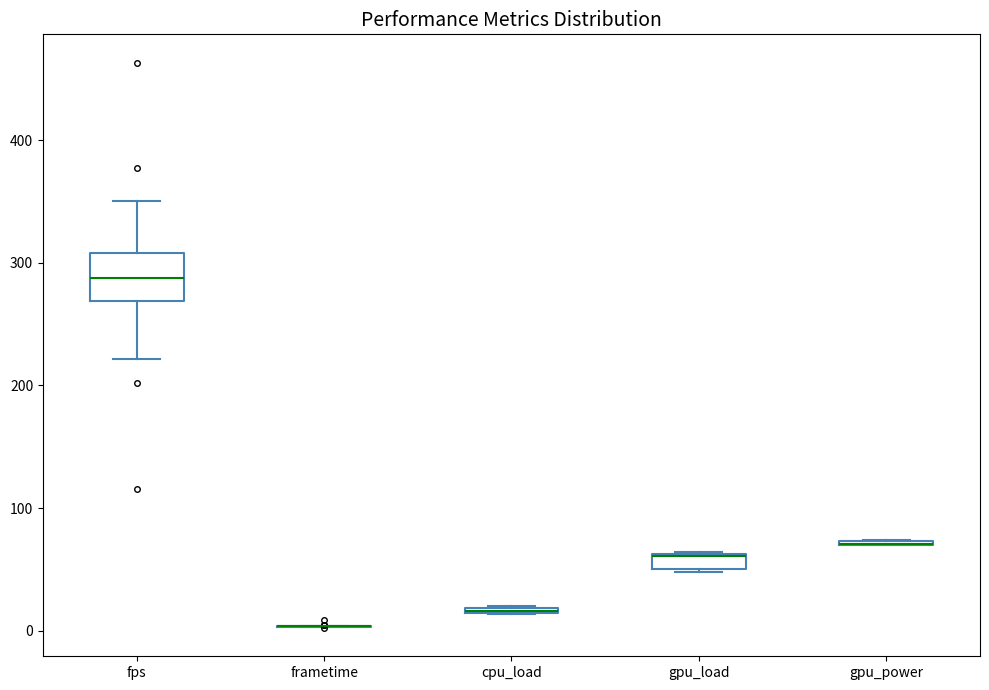

Which box is the tallest, from its lower edge to its upper edge?

fps